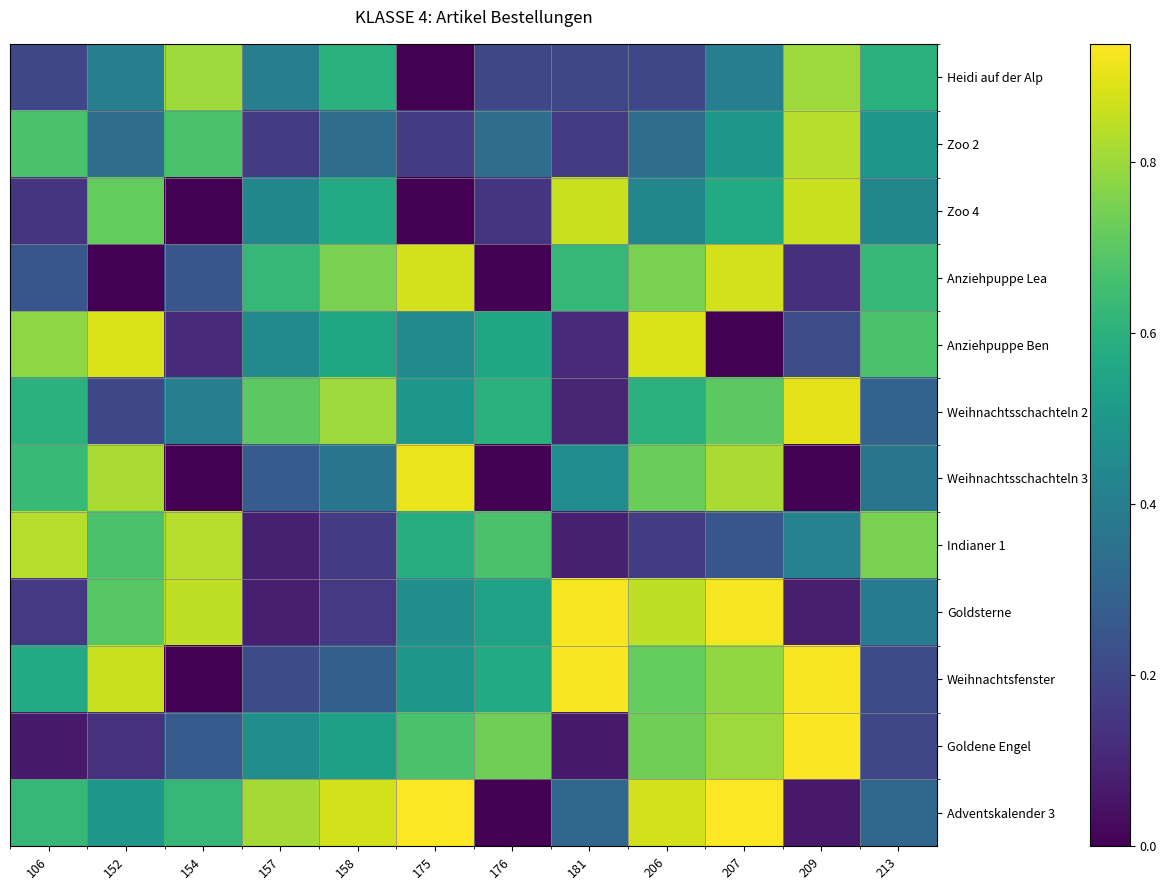

Between 175 and 181, which series saw the biggest shift?

Zoo 4